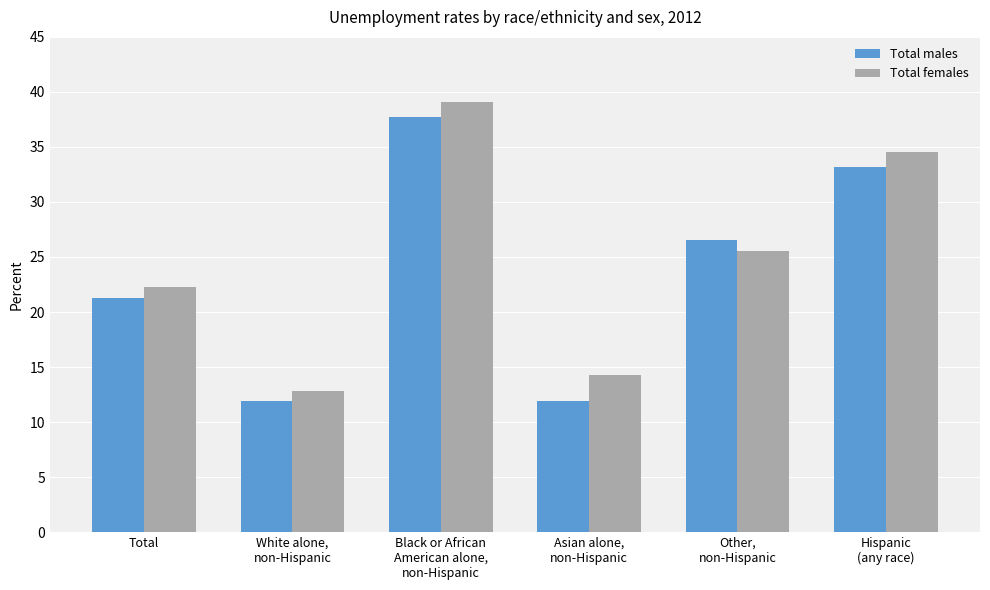

What is the spread (max minus min) of values at Other,
non-Hispanic?

1.0